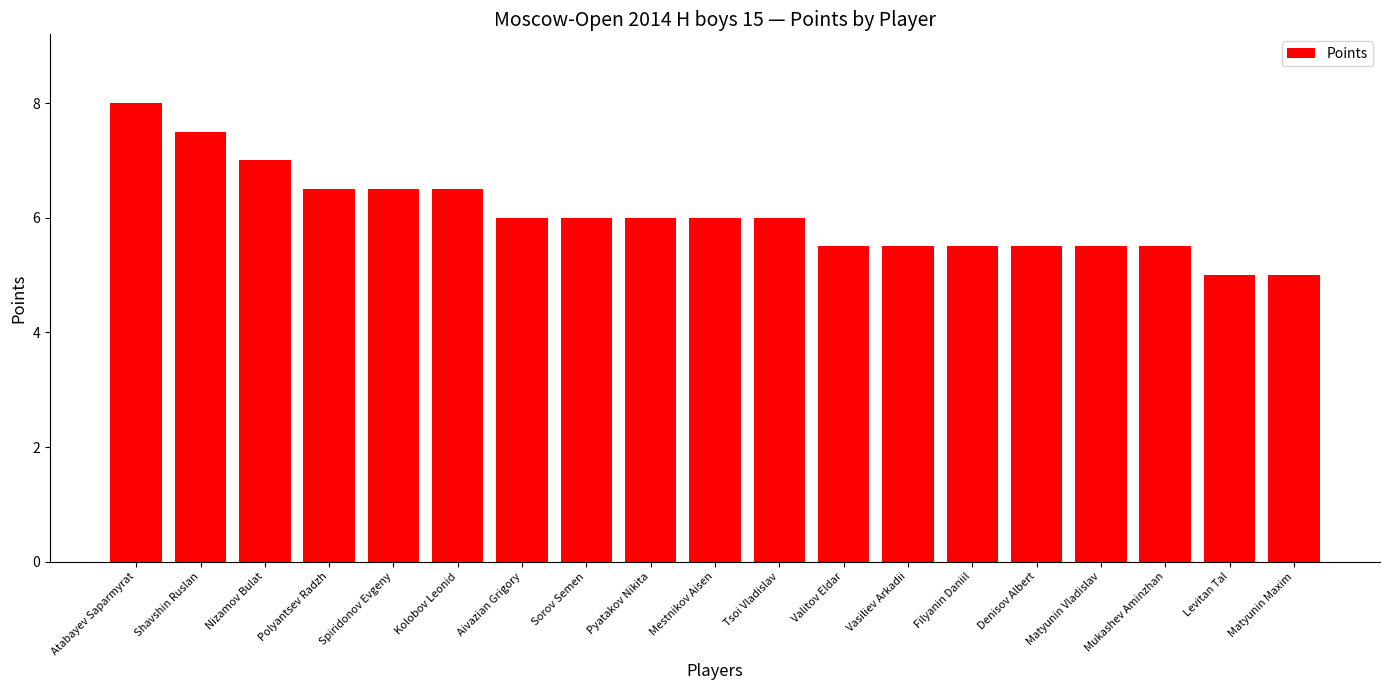

Count the values in the range 5 to 6.

13